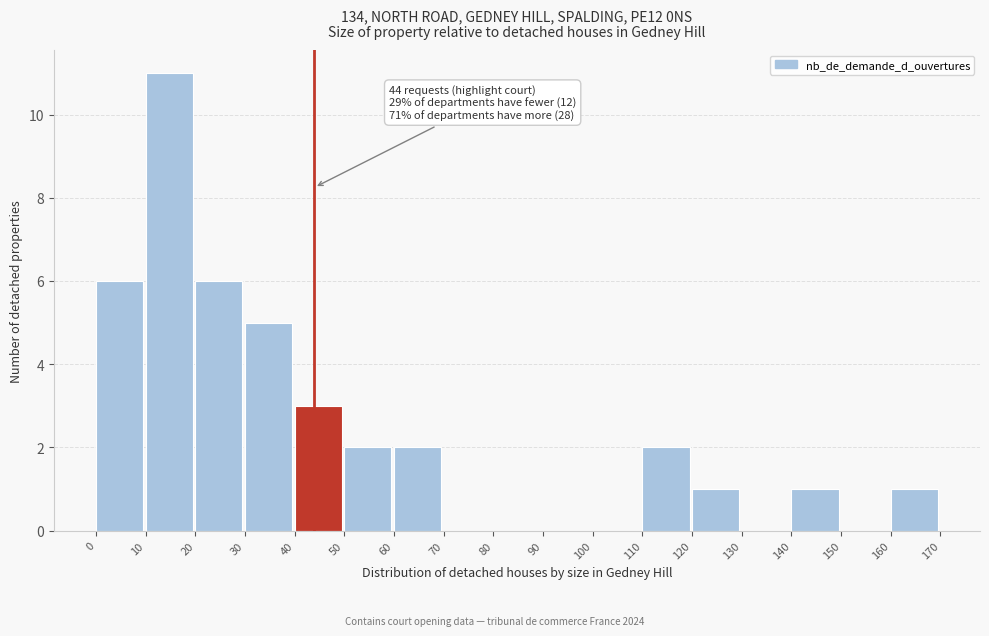

Over which range of the x-axis is the bar tallest?

10 to 20